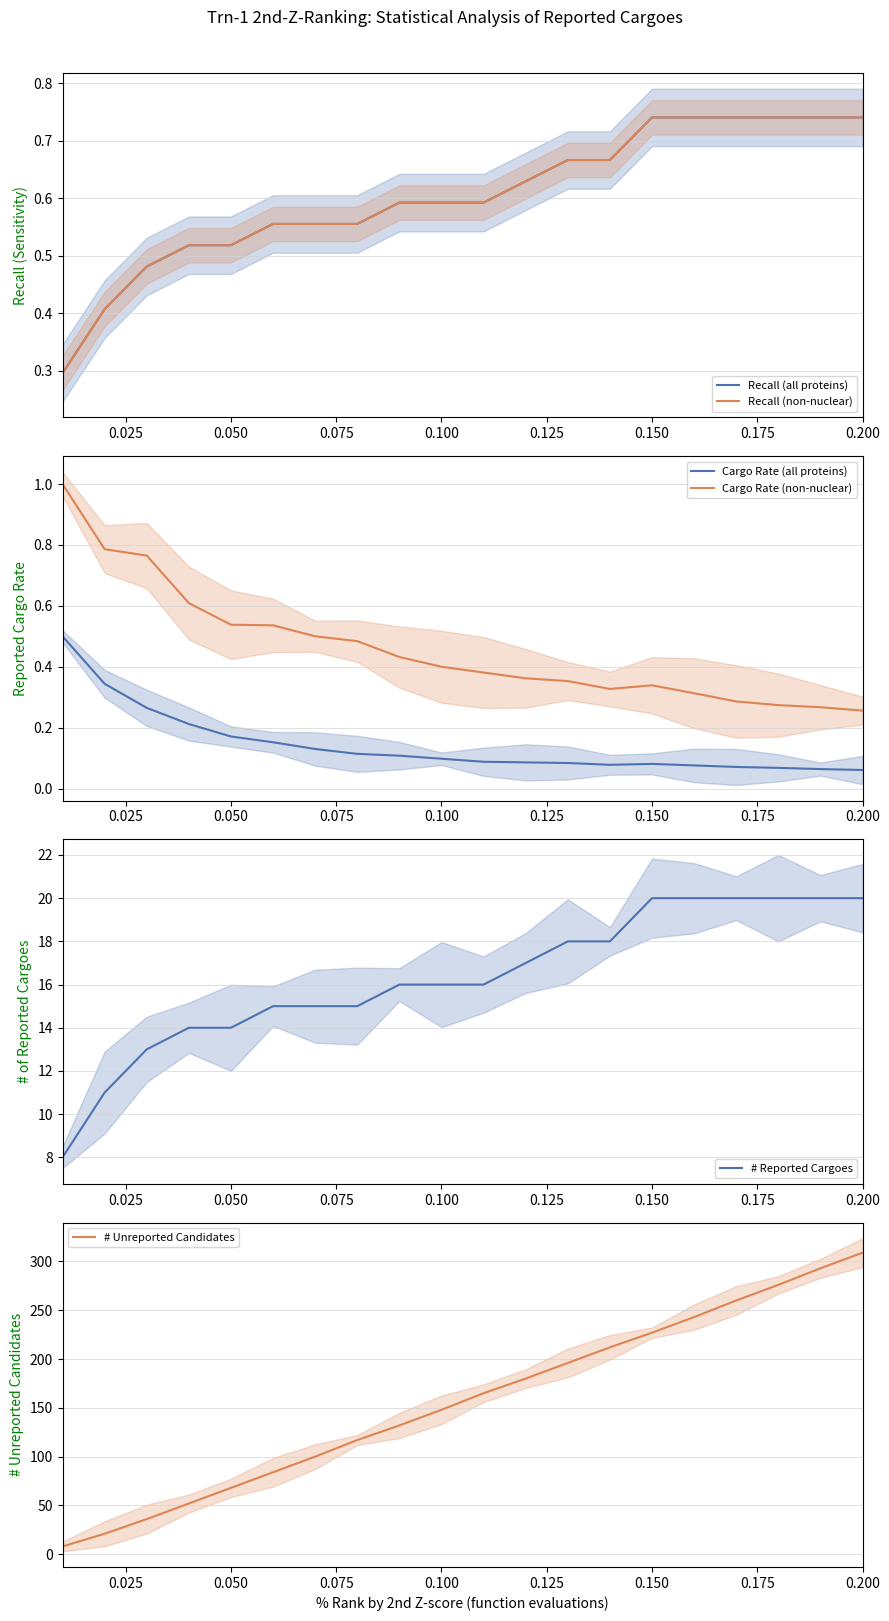

Does the chart display data point markers on the line(s)?

No